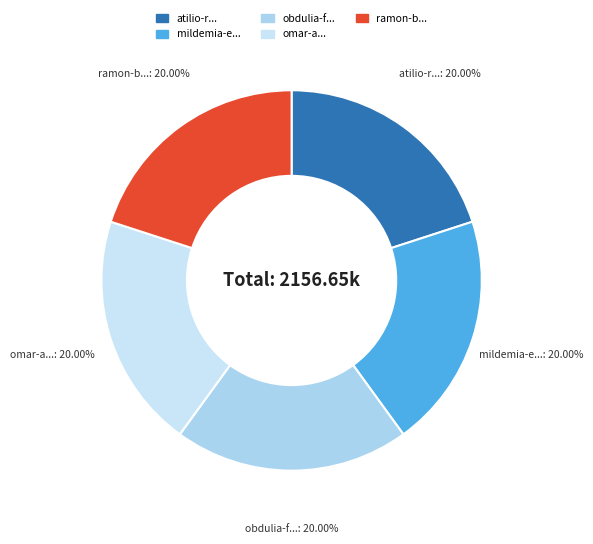

How many slices are in this pie chart?

5